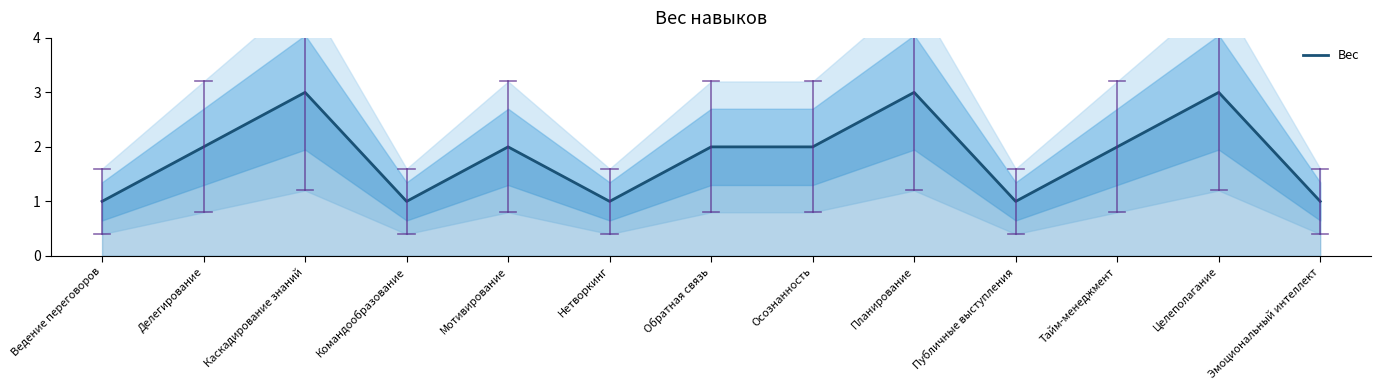

Reading left to right, extract all data points from this chart.

Ведение переговоров=1	Делегирование=2	Каскадирование знаний=3	Командообразование=1	Мотивирование=2	Нетворкинг=1	Обратная связь=2	Осознанность=2	Планирование=3	Публичные выступления=1	Тайм-менеджмент=2	Целеполагание=3	Эмоциональный интеллект=1